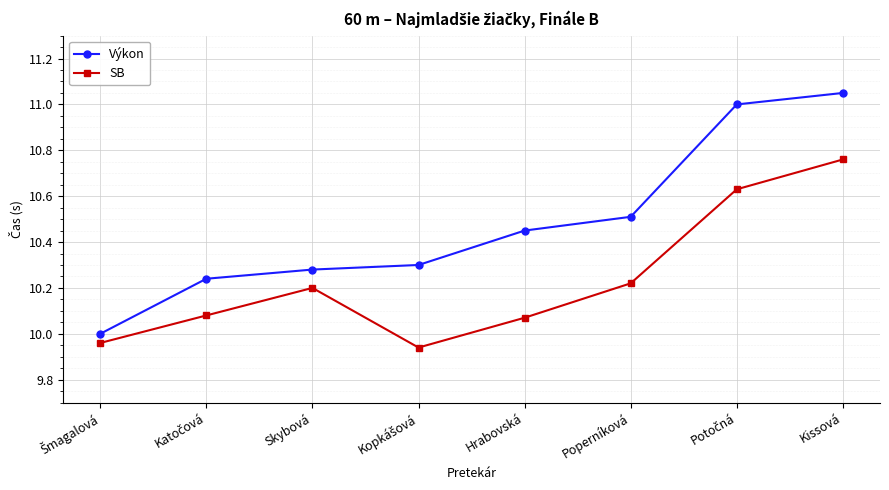

At which category is the sum across all series the highest?

Kissová